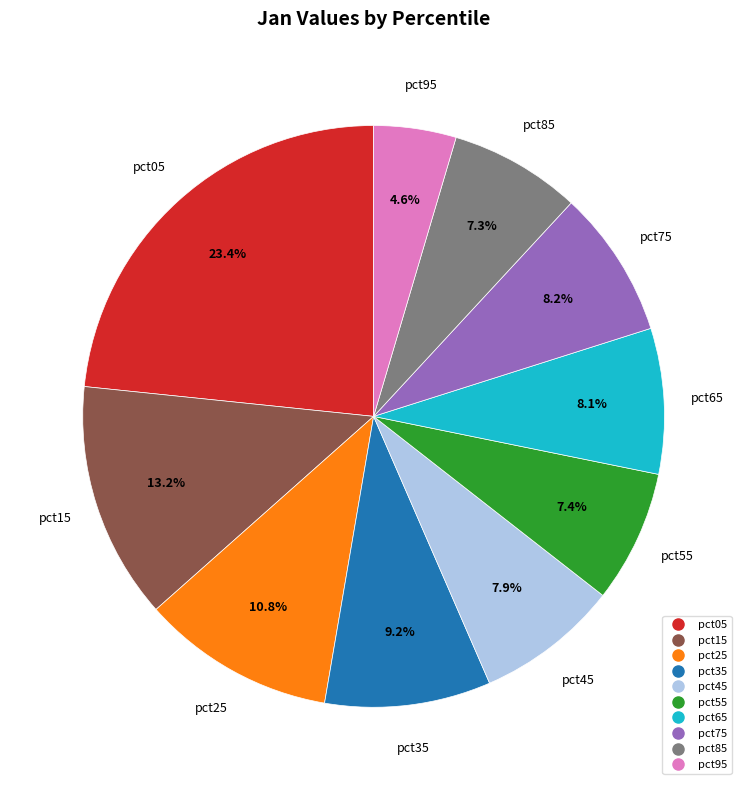

Combined, what portion of the pie is pct95 and pct65?

12.7%